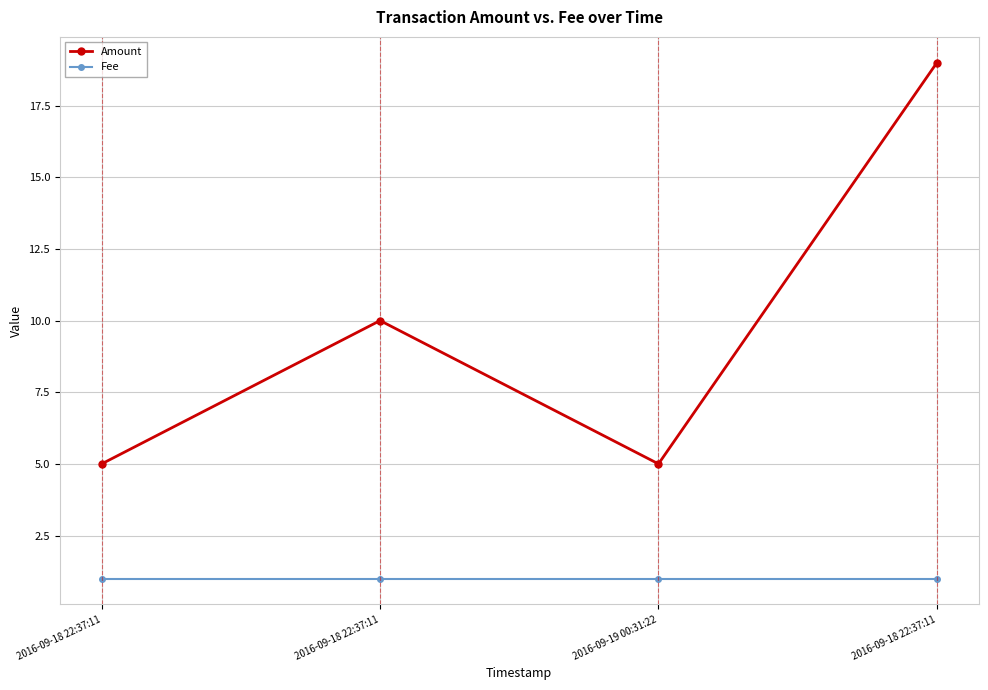

True or false: Fee and Amount cross at least once.

False